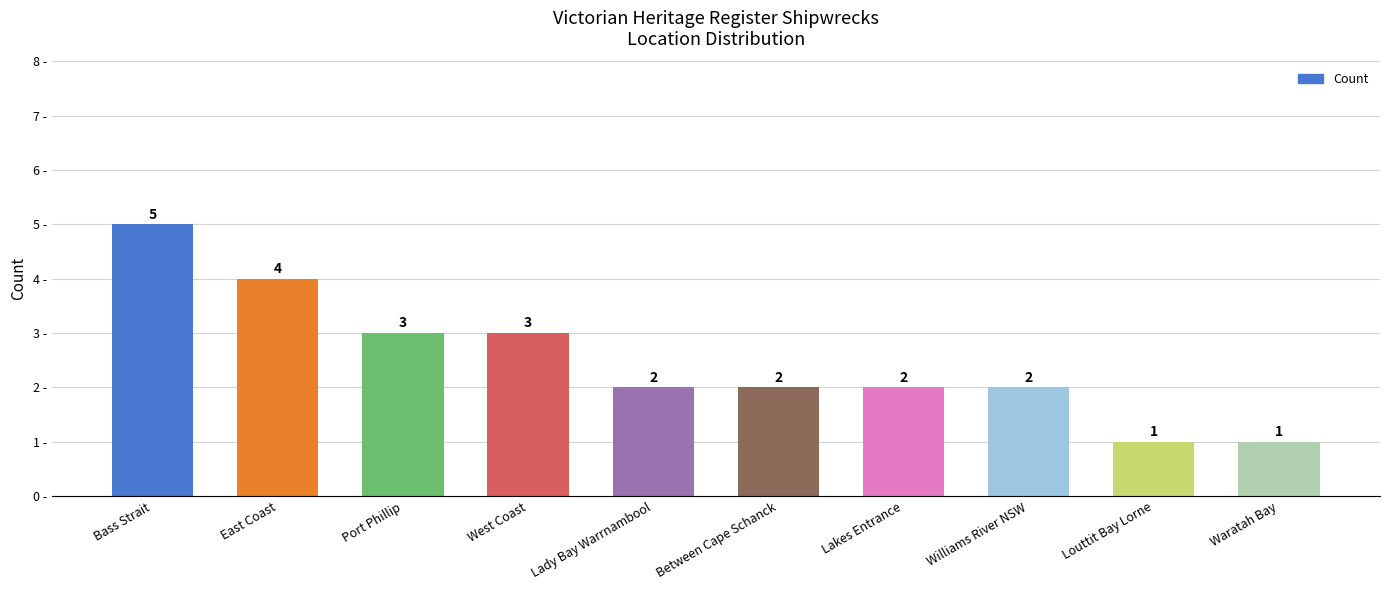

What is the sum of all values?

25